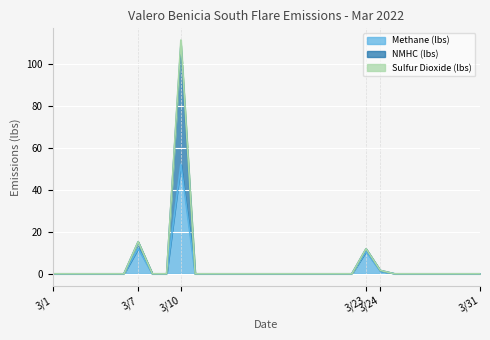

How many interior local peaks does the Methane (lbs) series have?

3